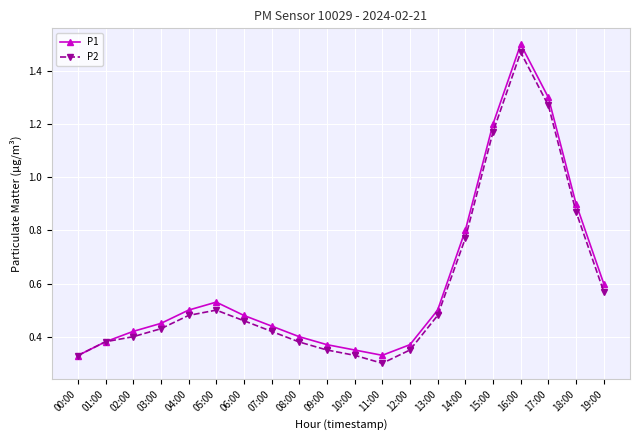

Rank the series at 04:00 from highest to lowest value.

P1, P2